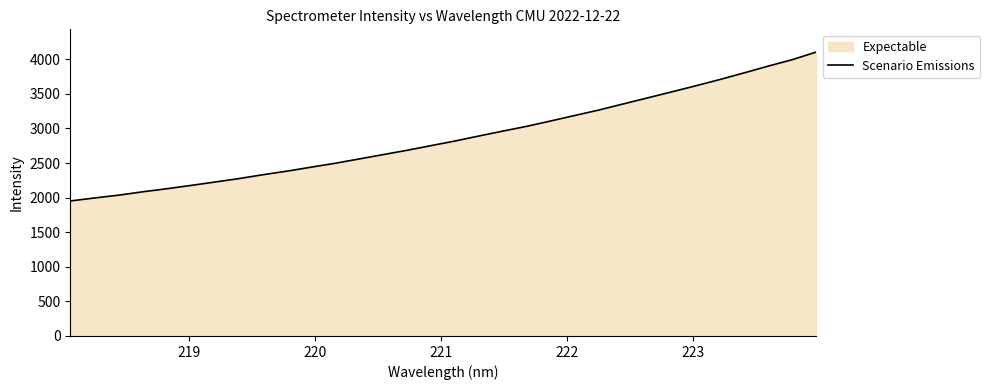

What is the difference between the maximum and minimum values?

2153.0